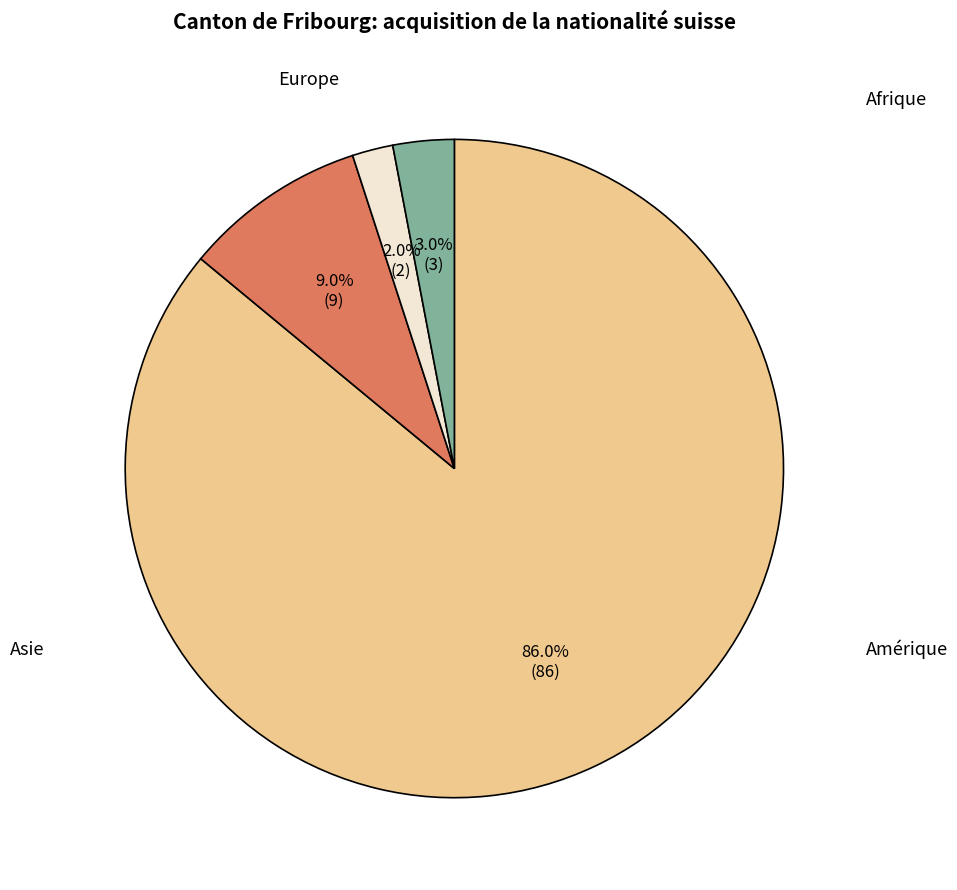

What percentage do Asie and Europe together represent?

89.0%